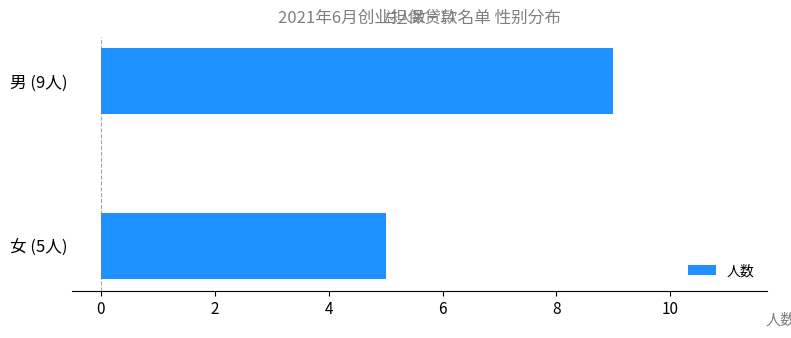

What is the ratio of the value at 女 (5人) to the value at 男 (9人)?

0.6